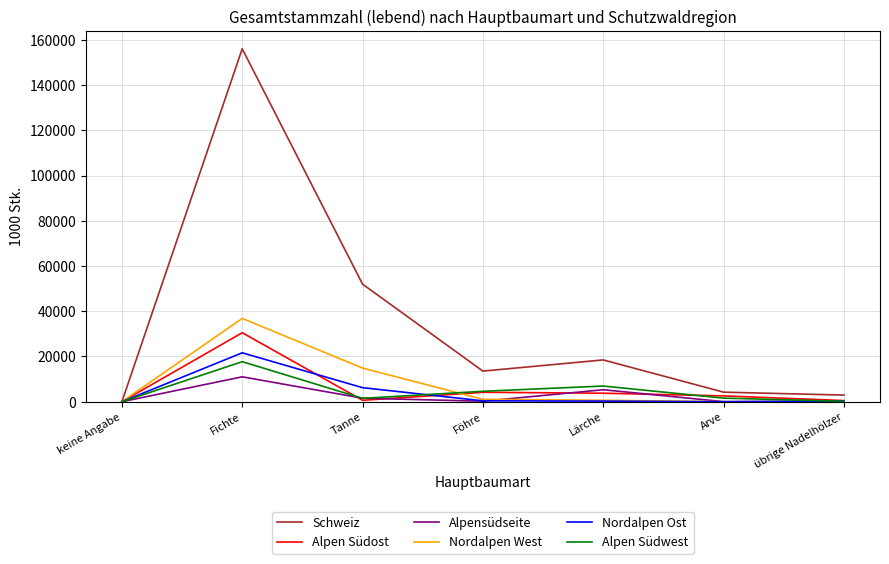

What are all the series names shown in the legend?

Schweiz, Alpen Südost, Alpensüdseite, Nordalpen West, Nordalpen Ost, Alpen Südwest